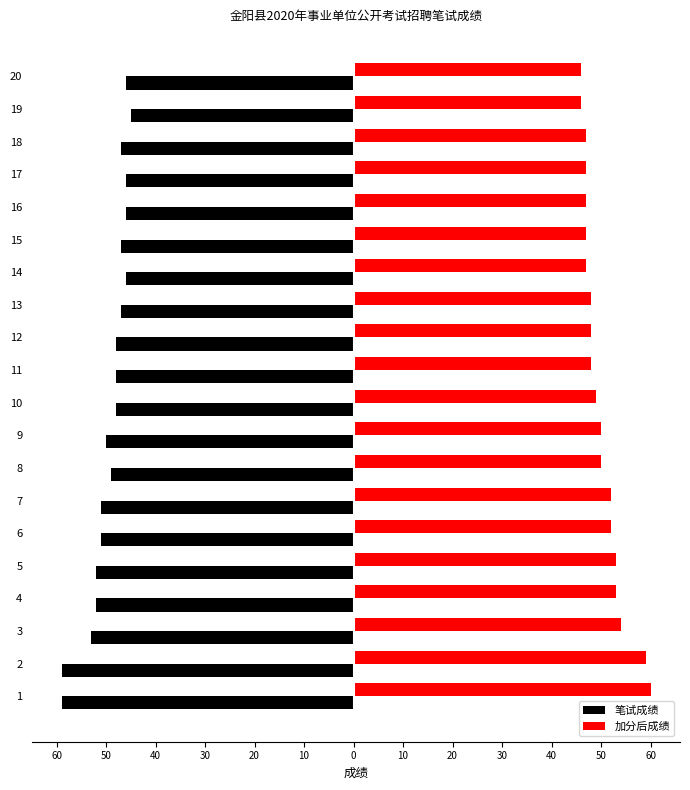

What are all the series names shown in the legend?

笔试成绩, 加分后成绩